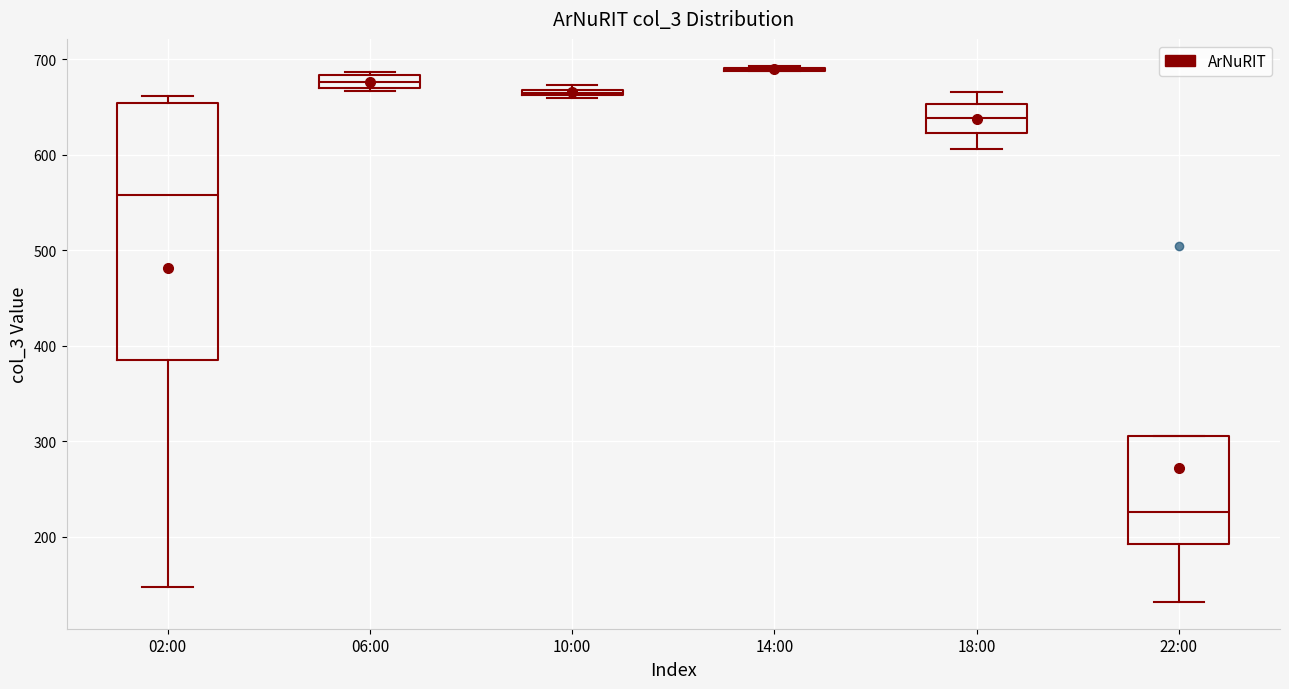

Which box is the tallest, from its lower edge to its upper edge?

02:00